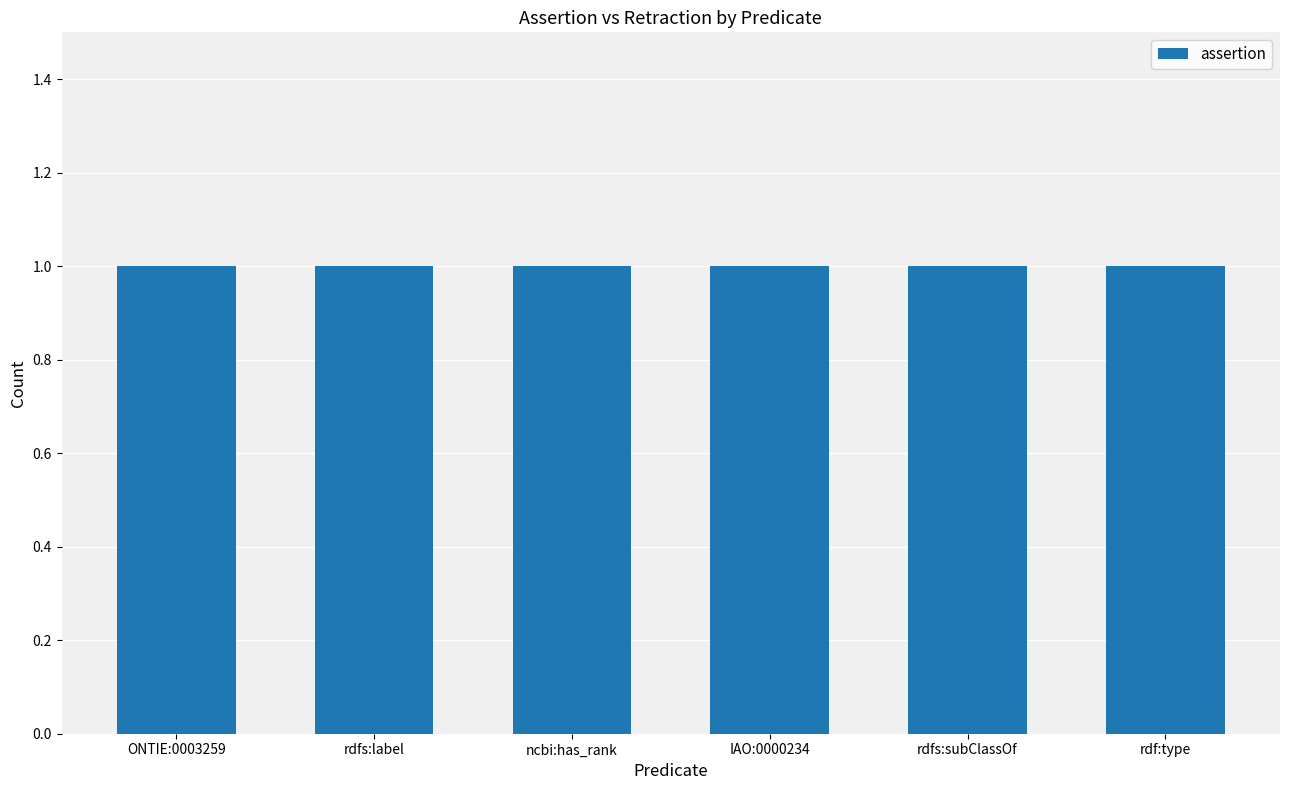

Reading left to right, extract all data points from this chart.

assertion: ONTIE:0003259=1	rdfs:label=1	ncbi:has_rank=1	IAO:0000234=1	rdfs:subClassOf=1	rdf:type=1
retraction: ONTIE:0003259=0	rdfs:label=0	ncbi:has_rank=0	IAO:0000234=0	rdfs:subClassOf=0	rdf:type=0